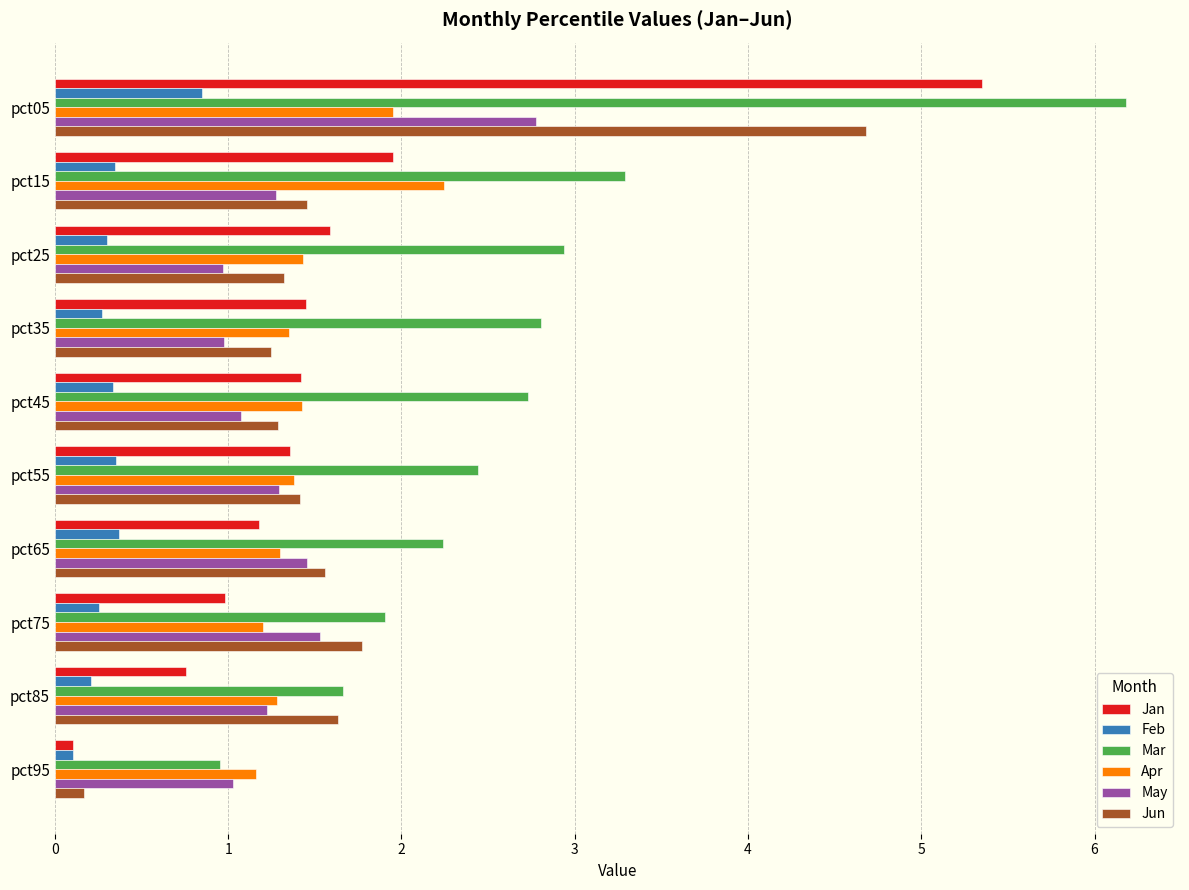

List the series in order of their peak value, lowest first.

Feb, Apr, May, Jun, Jan, Mar